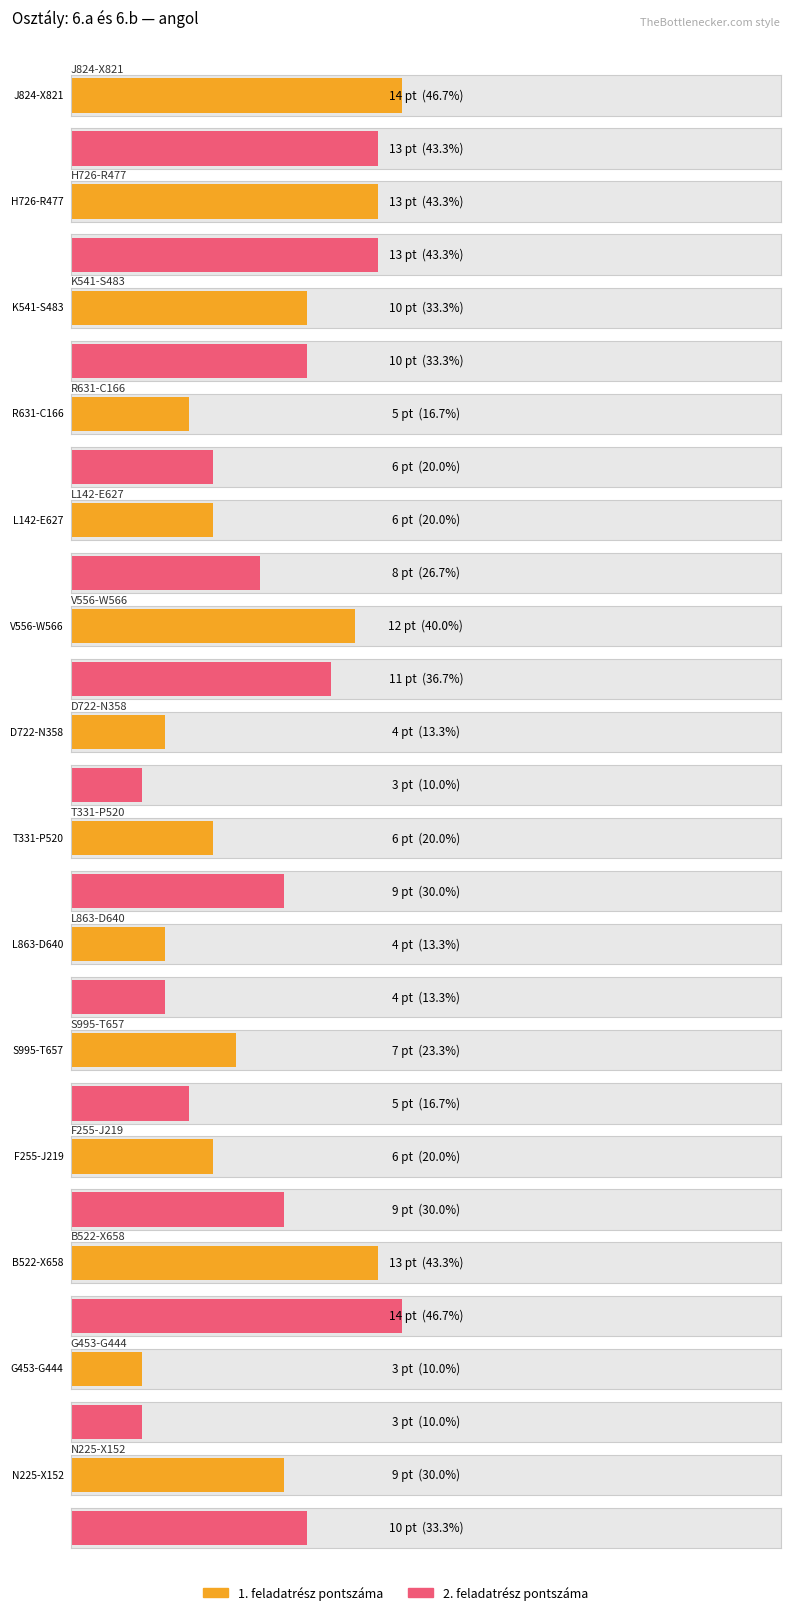

At which label does 2. feladatrész pontszáma first exceed 9?

J824-X821